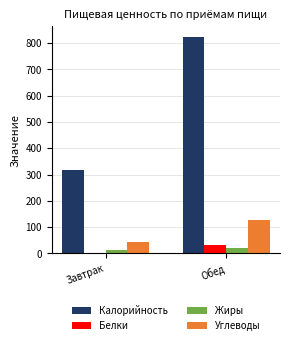

What is the difference between the maximum and minimum values in the Жиры series?

6.4